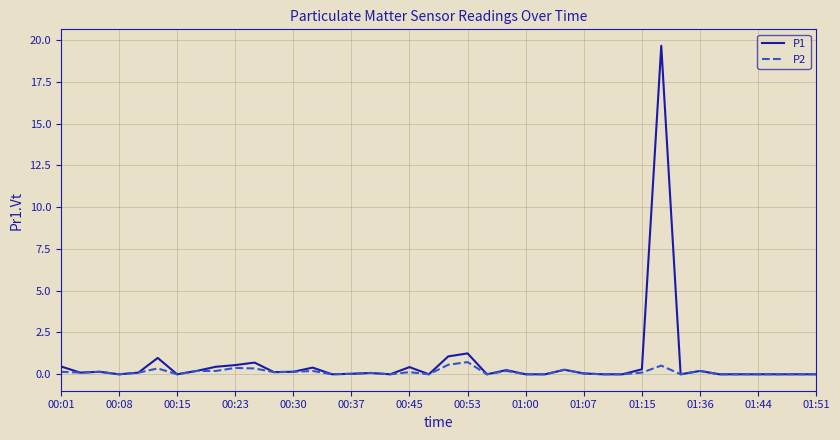

Rank the series by their maximum value, from lowest to highest.

P2, P1